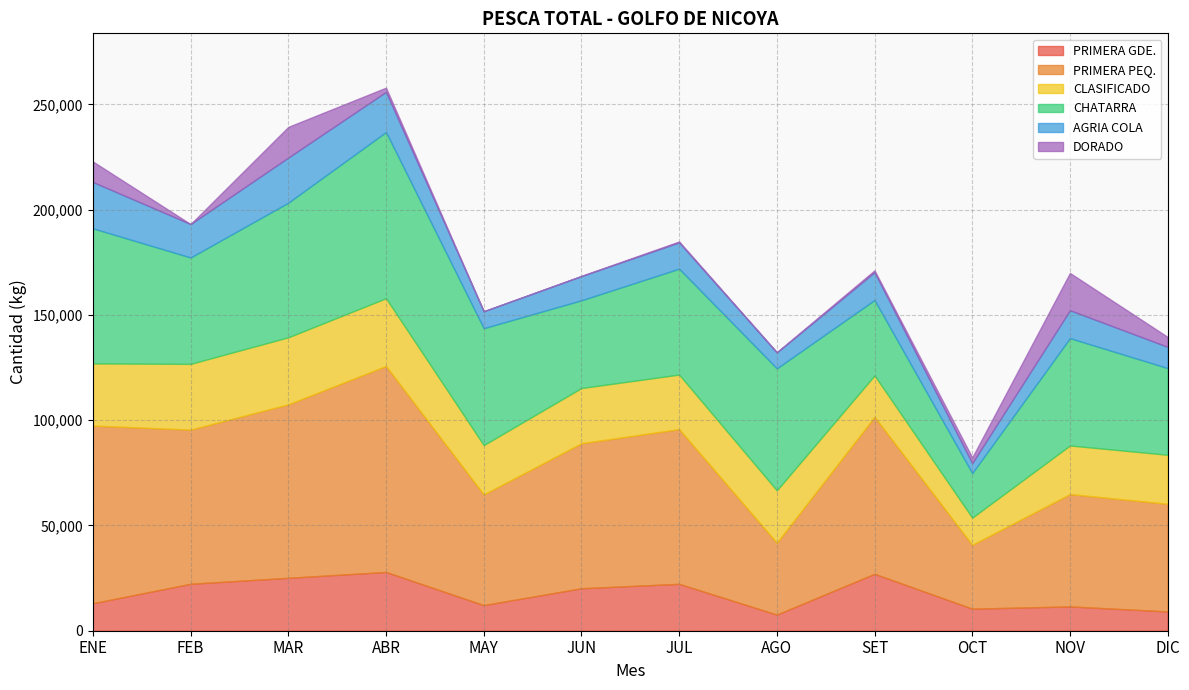

What is the label of the 12th point from the right?

ENE